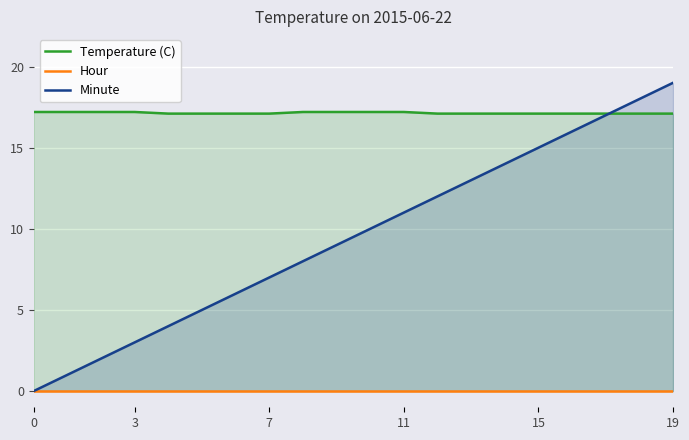

At which label is Minute closest to 9?

9